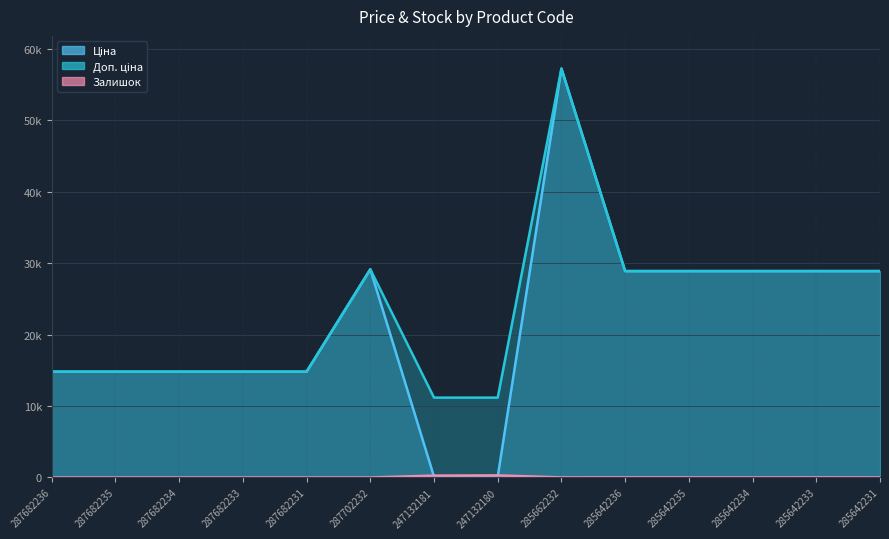

Is it true that Доп. ціна equals 41181.8 at 285642233?

False